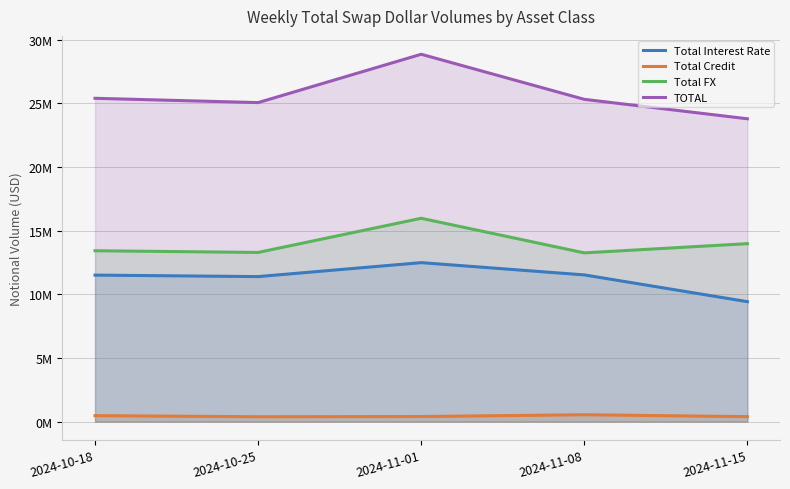

True or false: Total Interest Rate and Total Credit intersect in this chart.

False